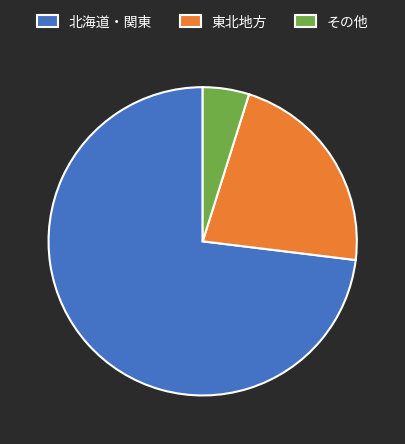

How many slices are in this pie chart?

3